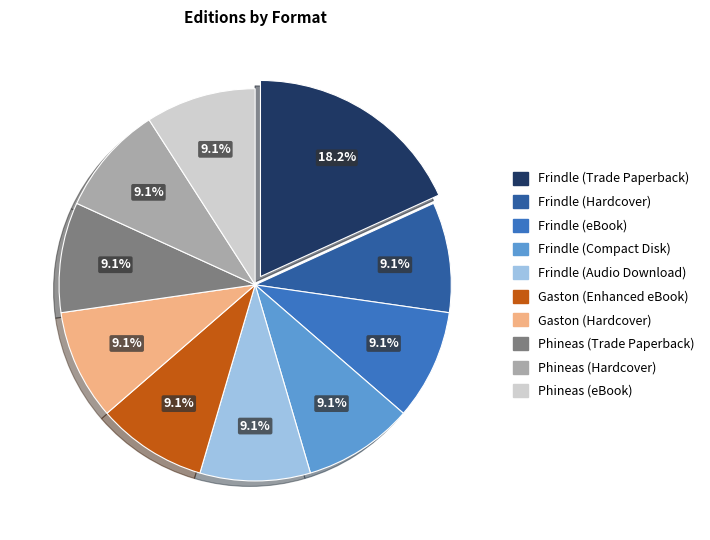

Does any single category account for the majority?

No